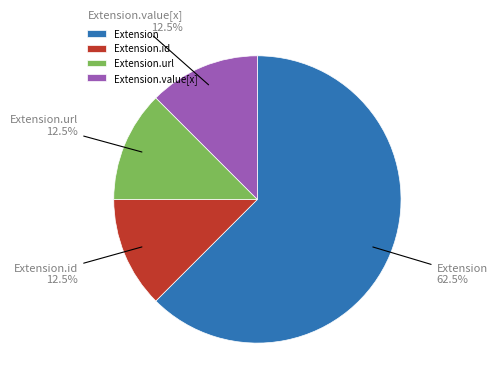

Is the sum of Extension.value[x] and Extension greater than half?

Yes